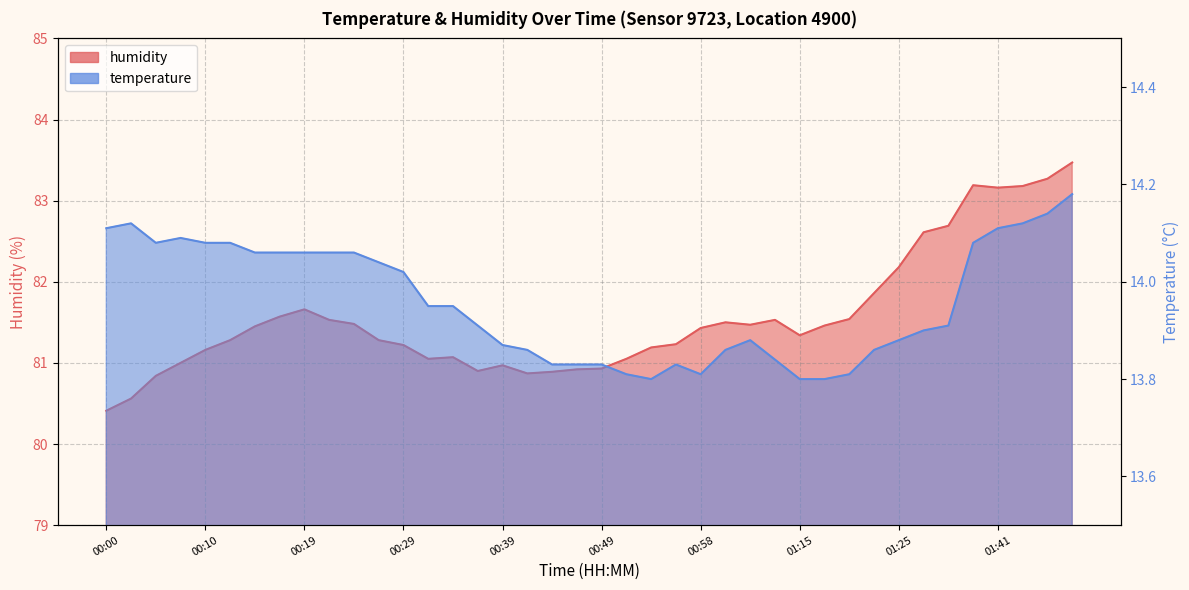

Which label corresponds to the smallest value in the chart?

00:54